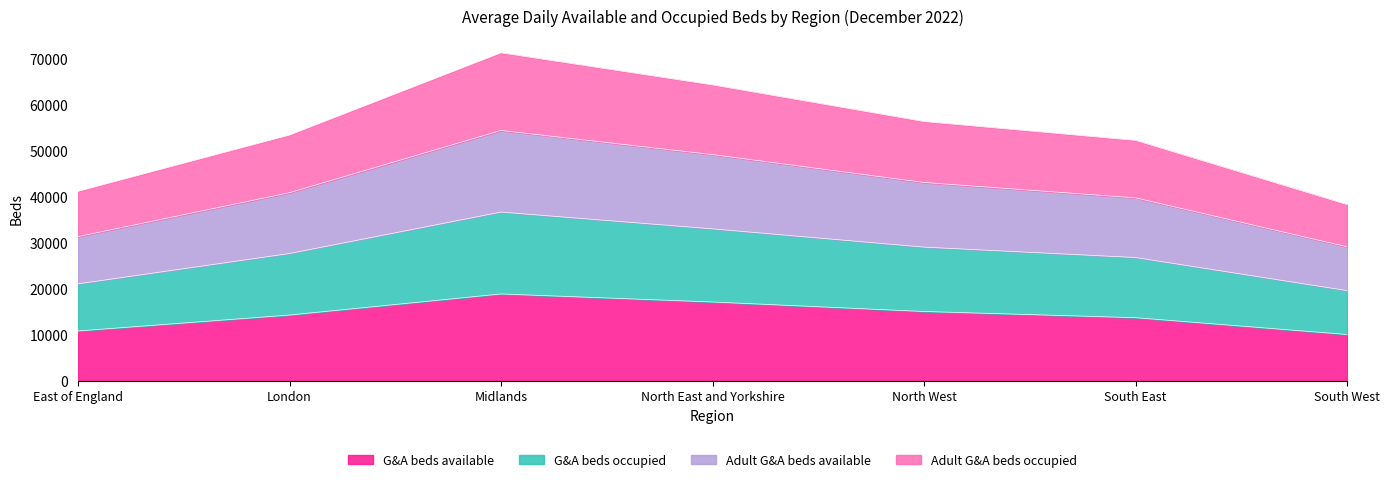

Does the chart display data point markers on the line(s)?

No